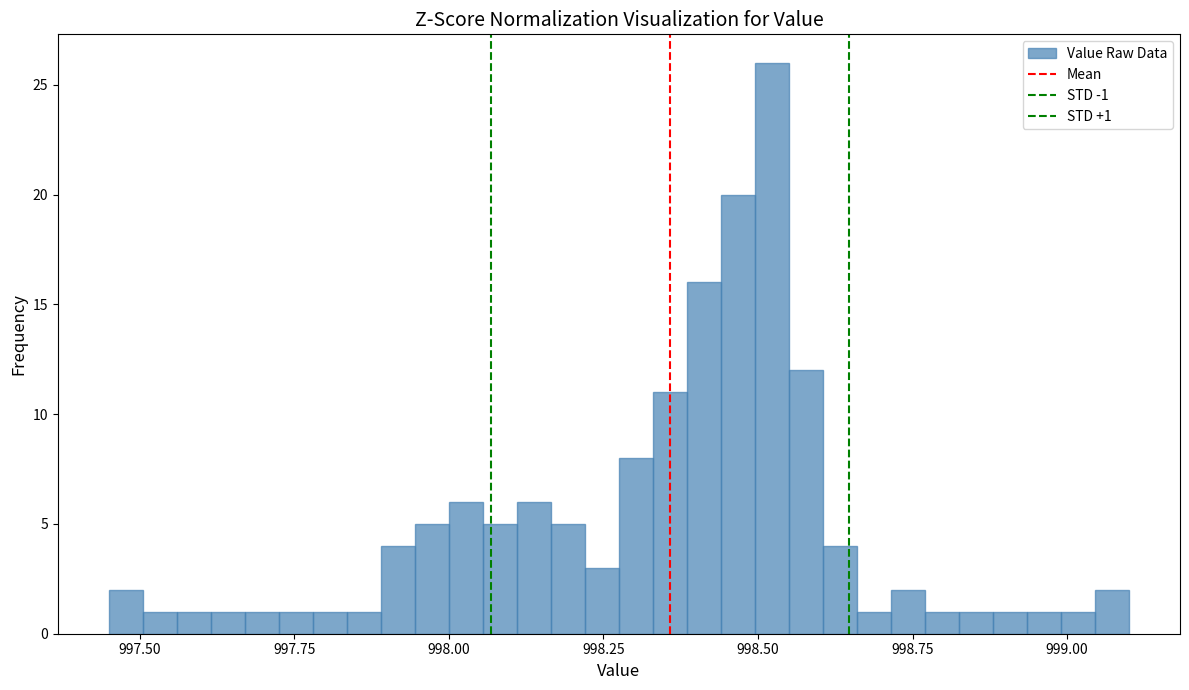

Read against the x-axis, roughly where is the centre of the tallest bar?

998.50